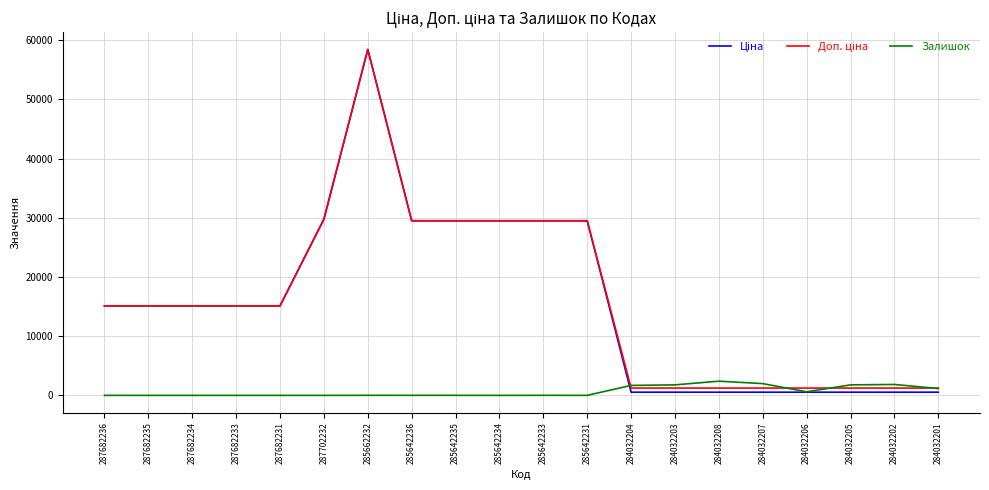

What is the difference between the maximum and minimum values in the Залишок series?

2400.0